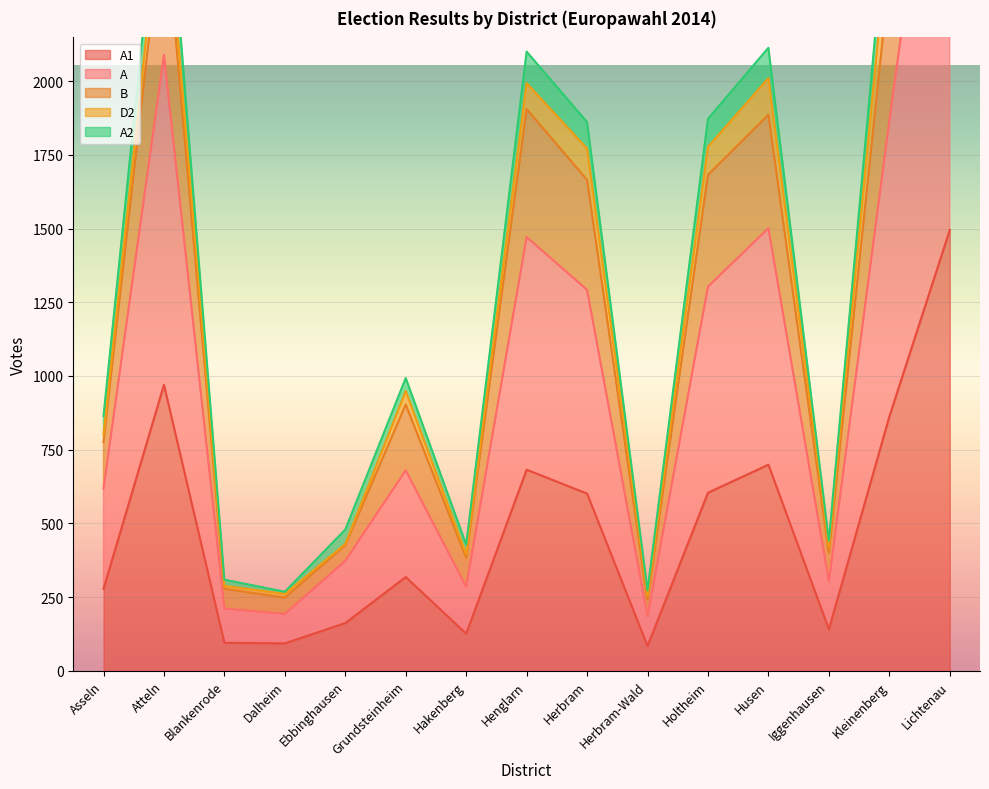

The A1 series shows 165 at Blankenrode. True or false?

False